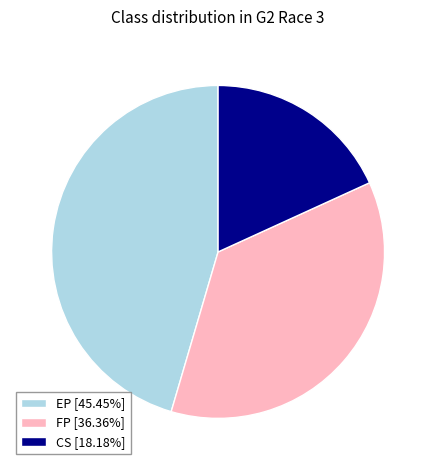

How many segments does this pie chart have?

3